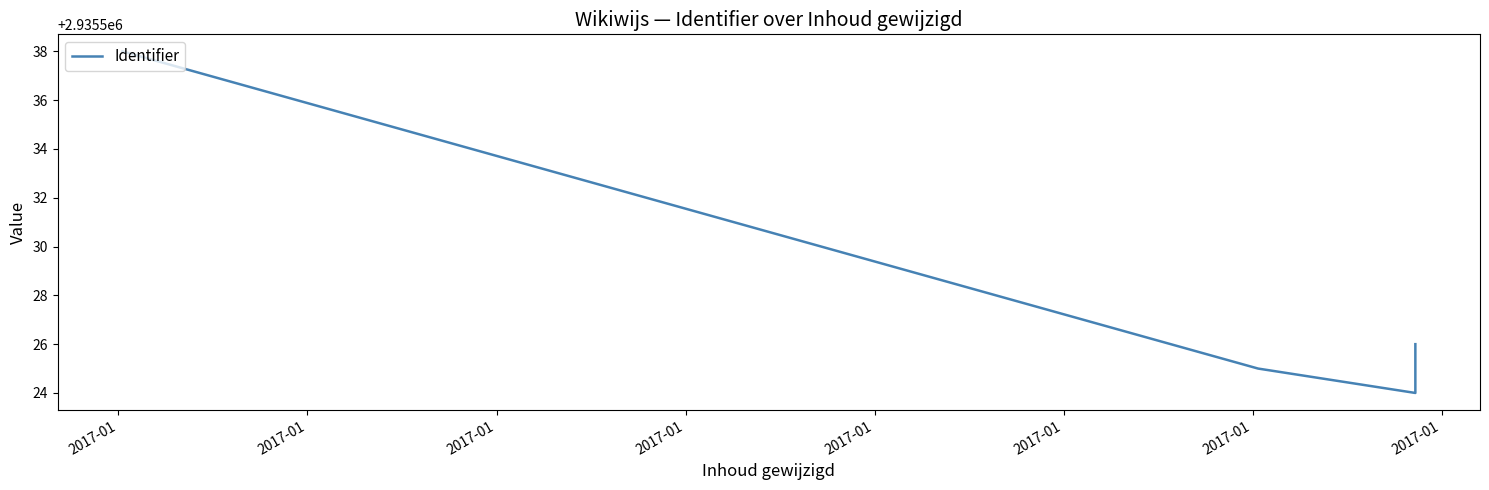

What is the average value?

2935528